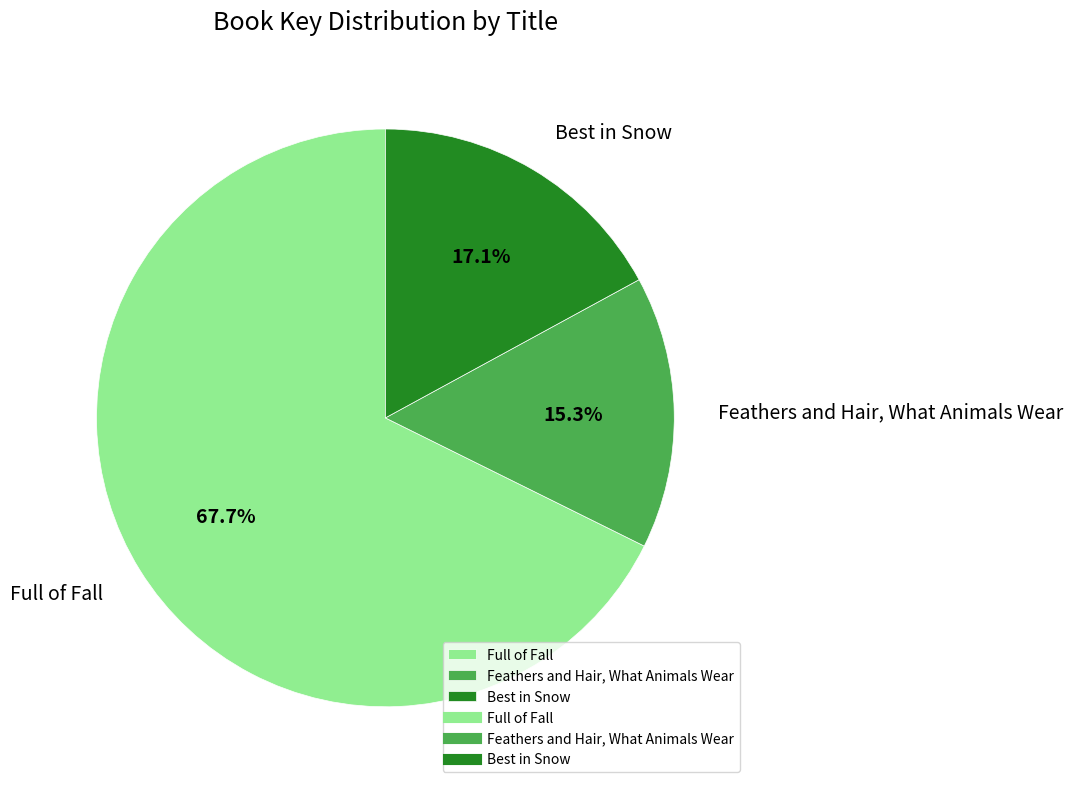

Is the sum of Feathers and Hair, What Animals Wear and Full of Fall greater than half?

Yes